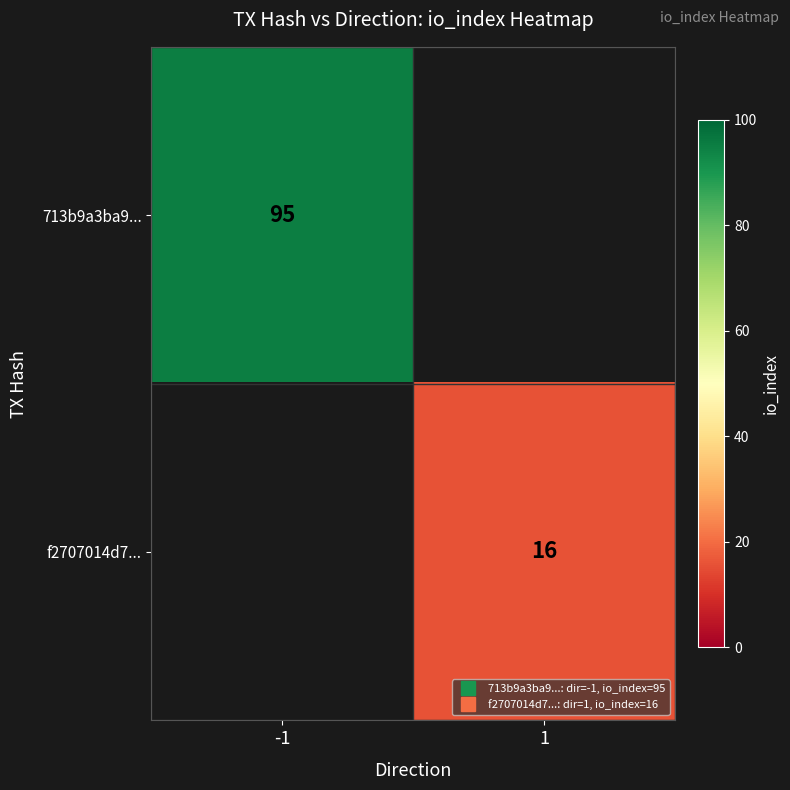

The f2707014d7... series shows 16.0 at 1. True or false?

True